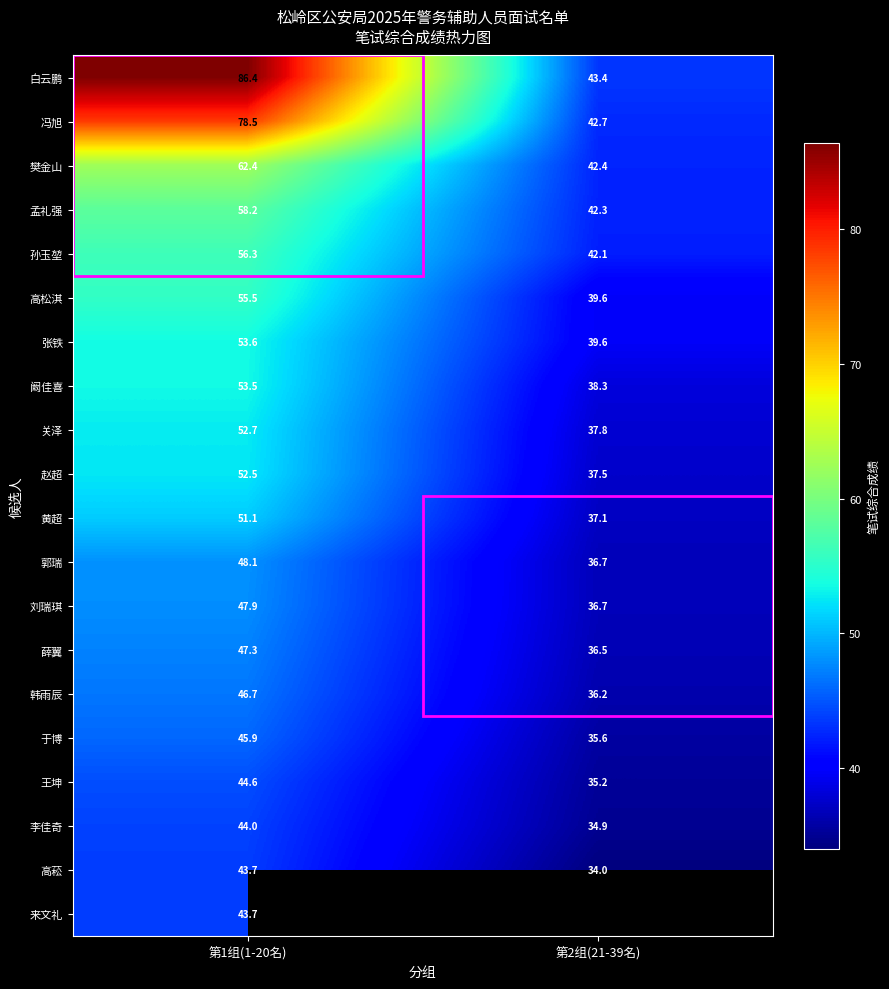

What is the difference between the maximum and minimum values in the 黄超 series?

14.0